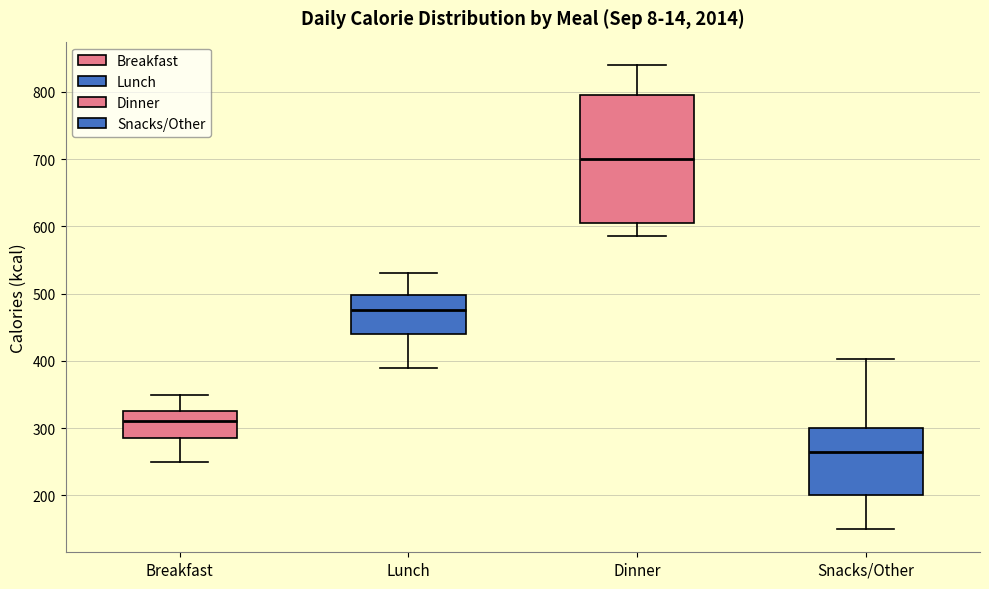

Where does the upper whisker of the box for Breakfast end on the y-axis? The values are not printed on the chart, so give them approximately, as read against the axis.

350